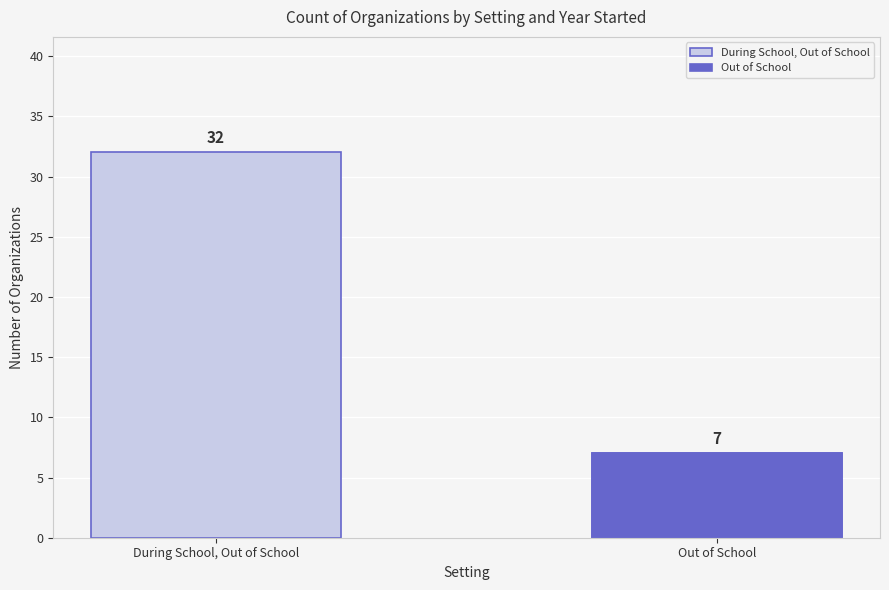

What is the sum of all values?

39